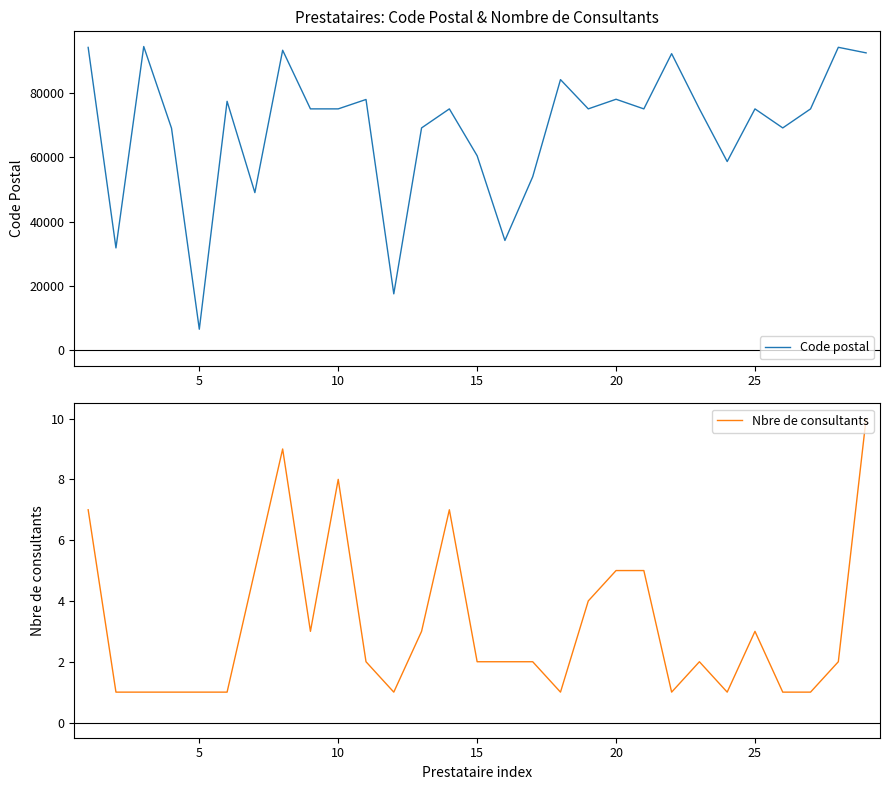

Does the chart have visible grid lines?

No